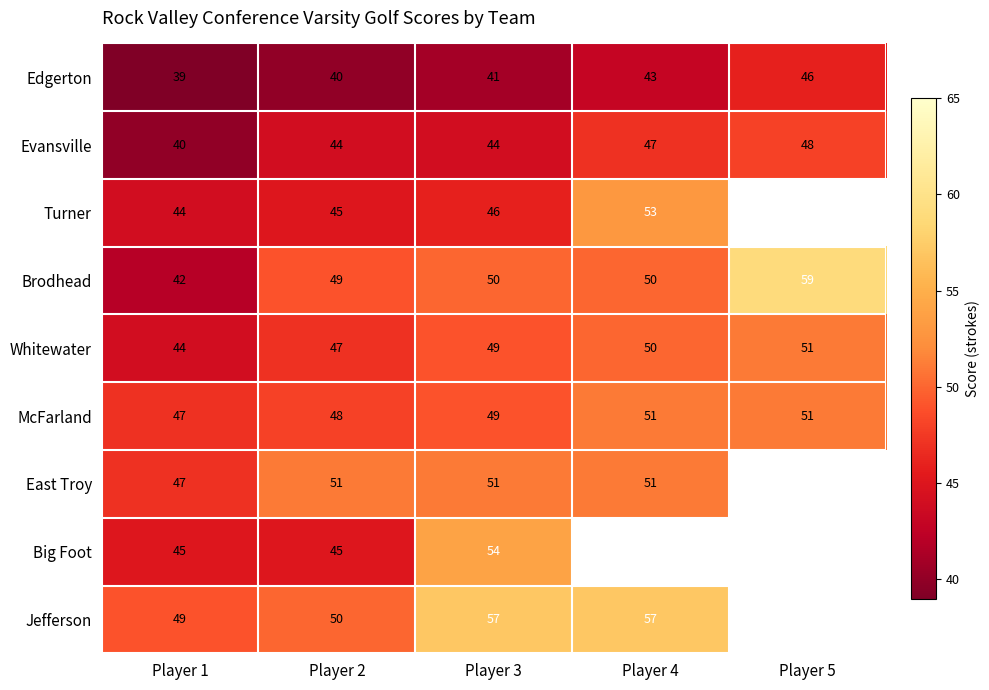

What is the difference between the maximum and minimum values in the Edgerton series?

7